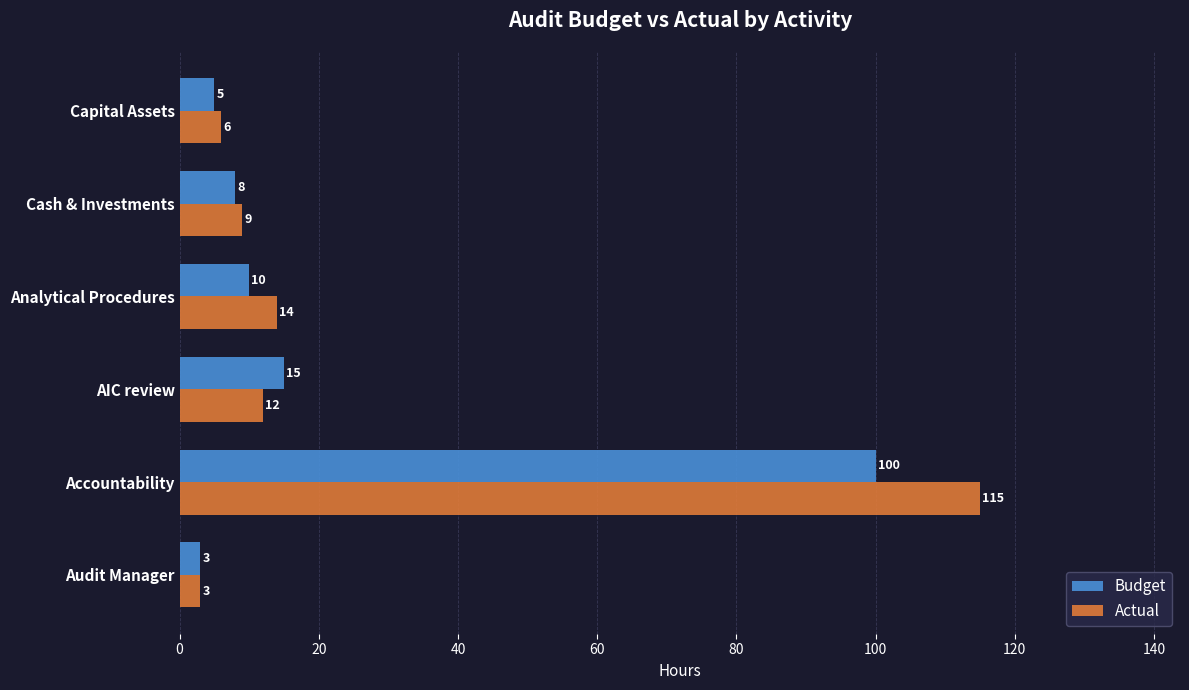

At how many categories does at least one series exceed 60?

1